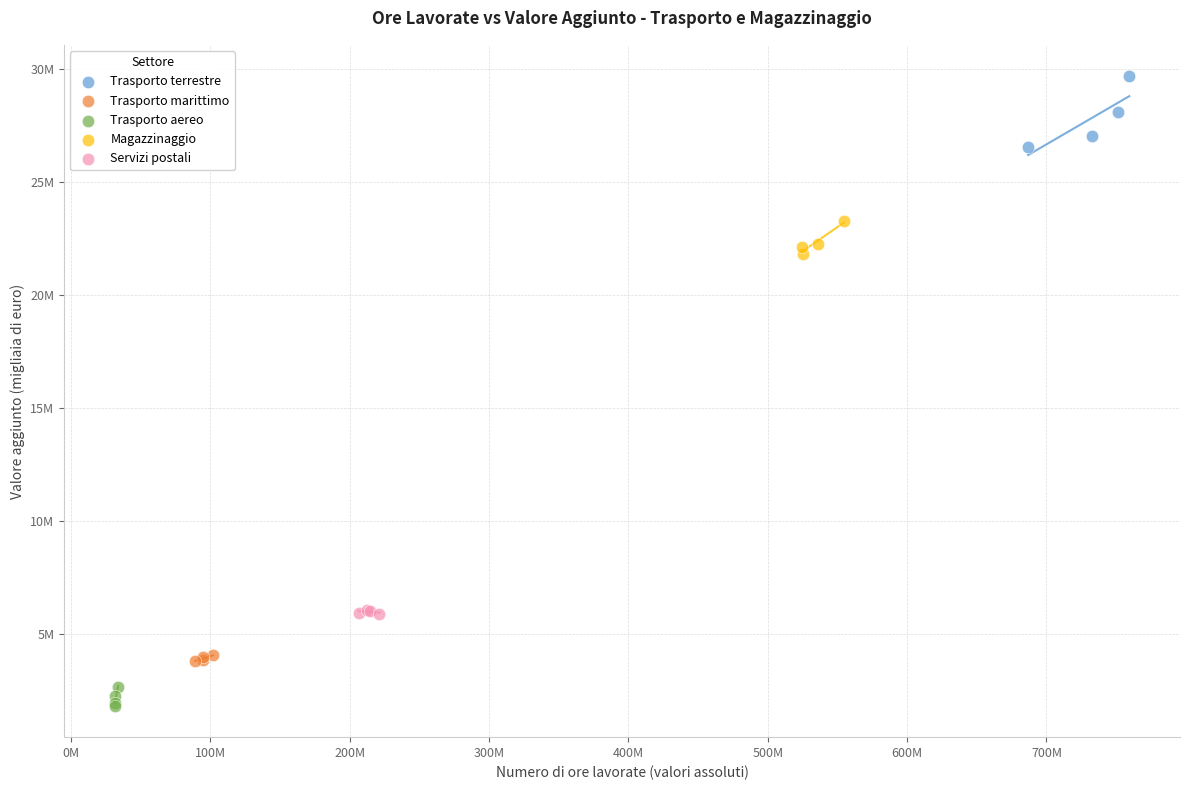

What are all the series names shown in the legend?

Trasporto terrestre, Trasporto marittimo, Trasporto aereo, Magazzinaggio, Servizi postali